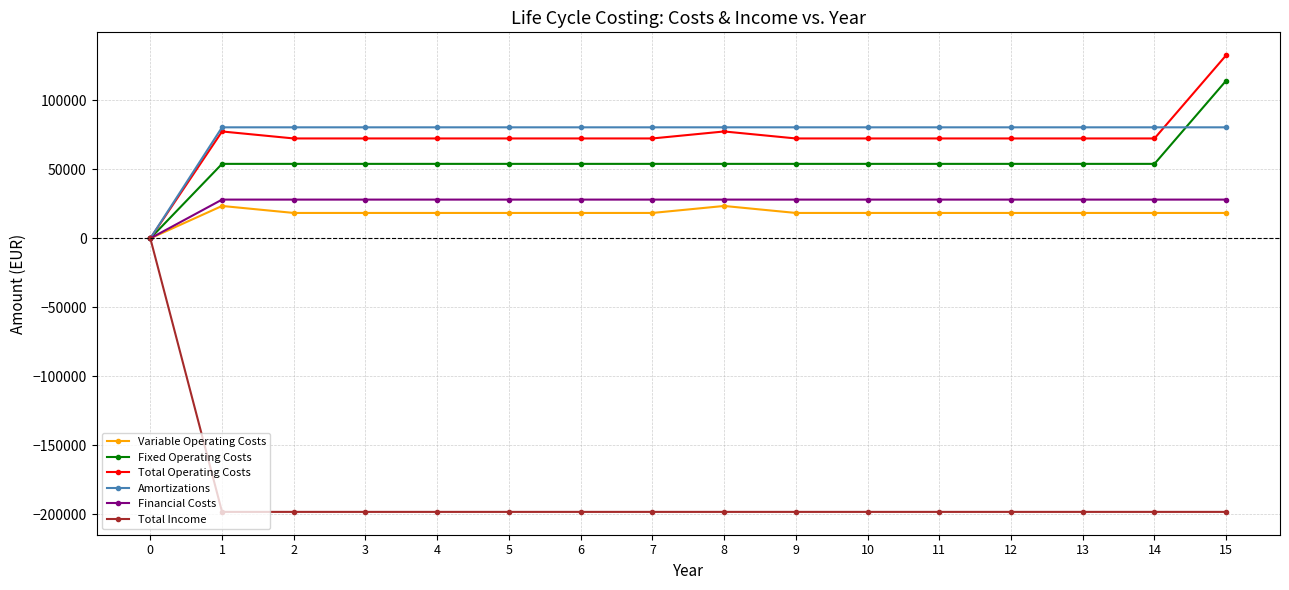

Which series has the widest spread of values?

Total Income